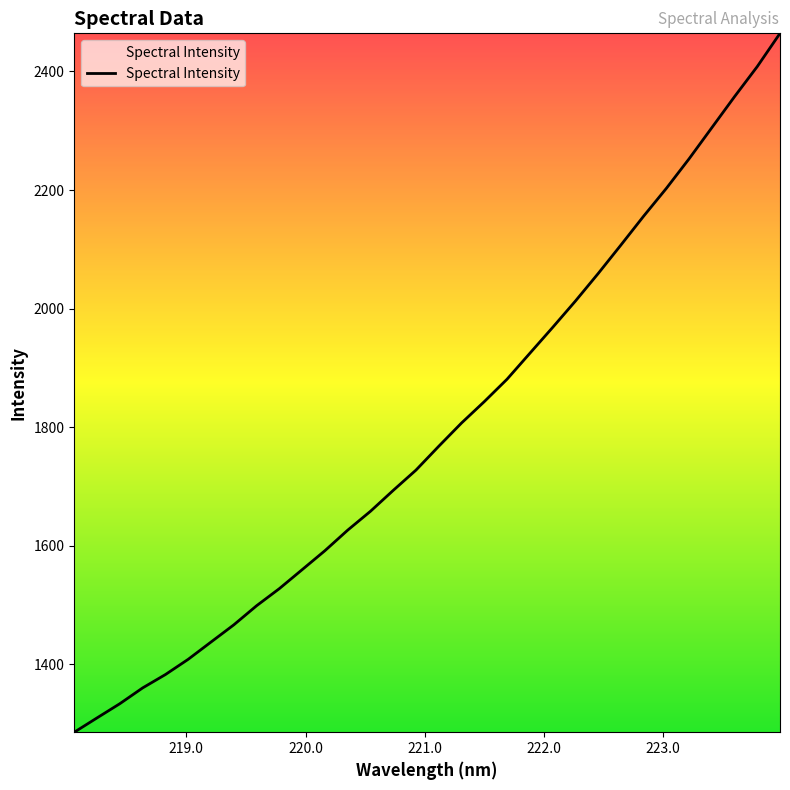

What is the greatest value displayed?

2464.2